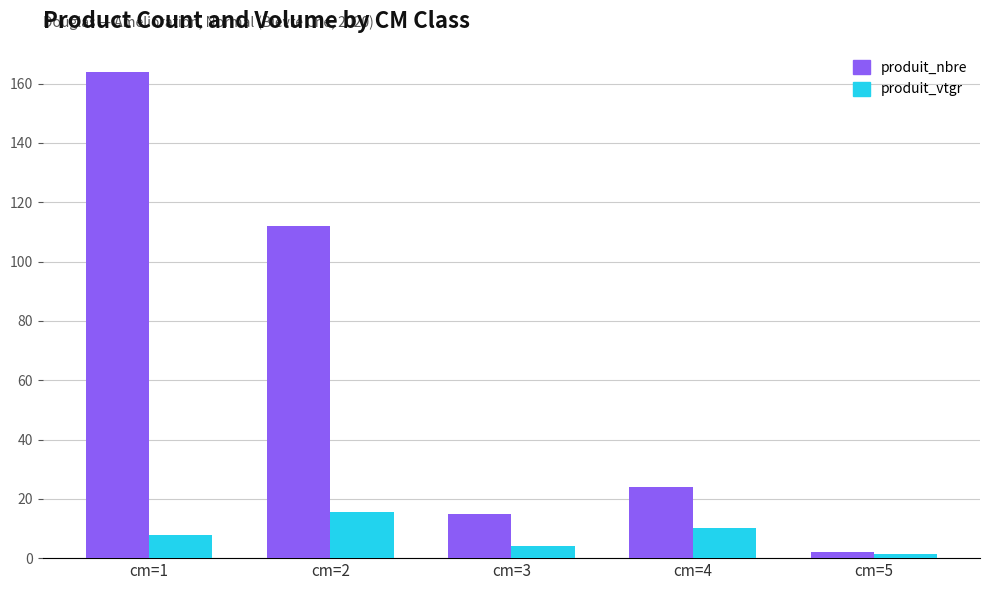

What is the value of the produit_nbre bar at the 5th from the left?

2.0